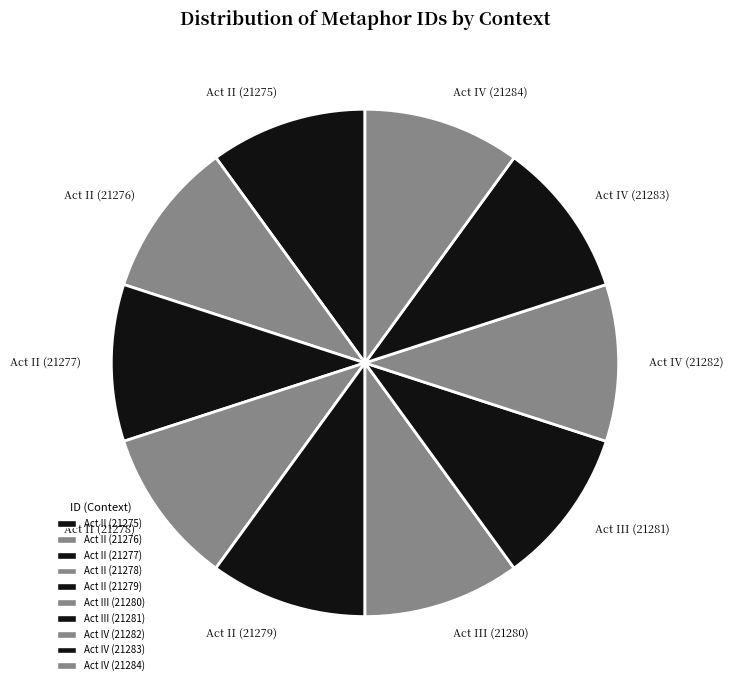

The Act II (21278) slice represents 10% of the pie. True or false?

True